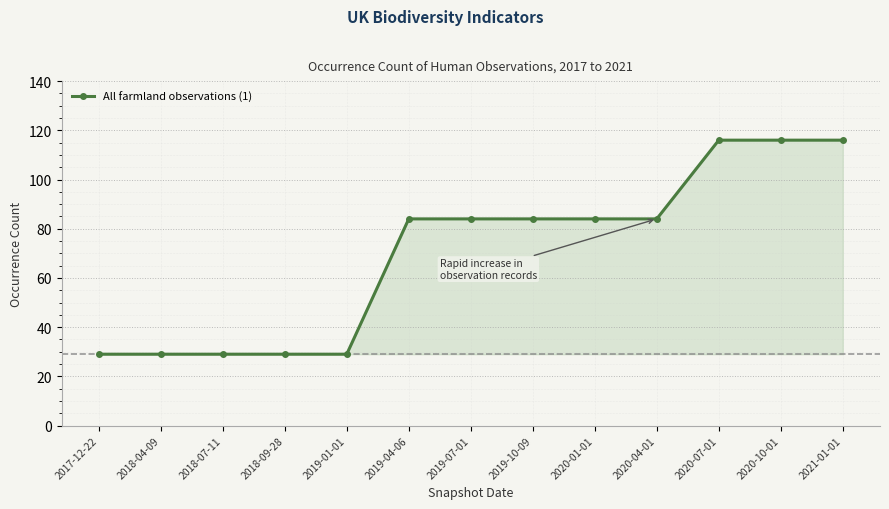

What position from the right is 2020-04-01?

4